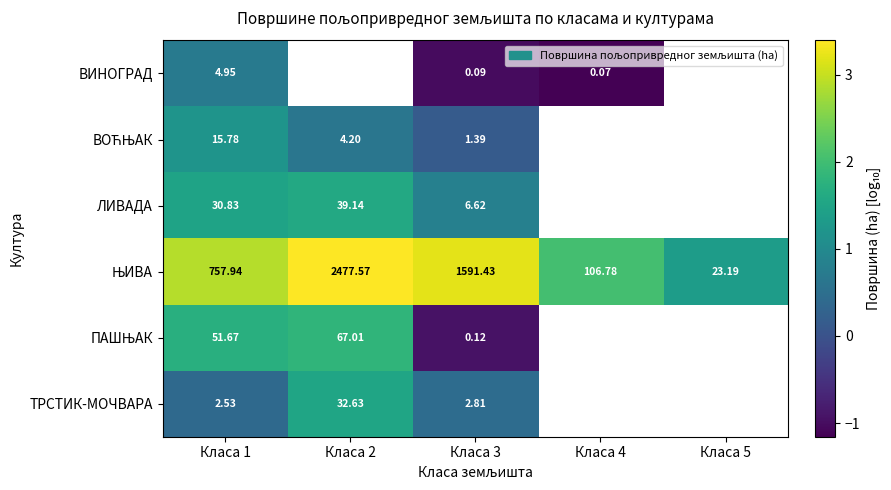

The value of ЛИВАДА at Класа 1 is 2.5. True or false?

False